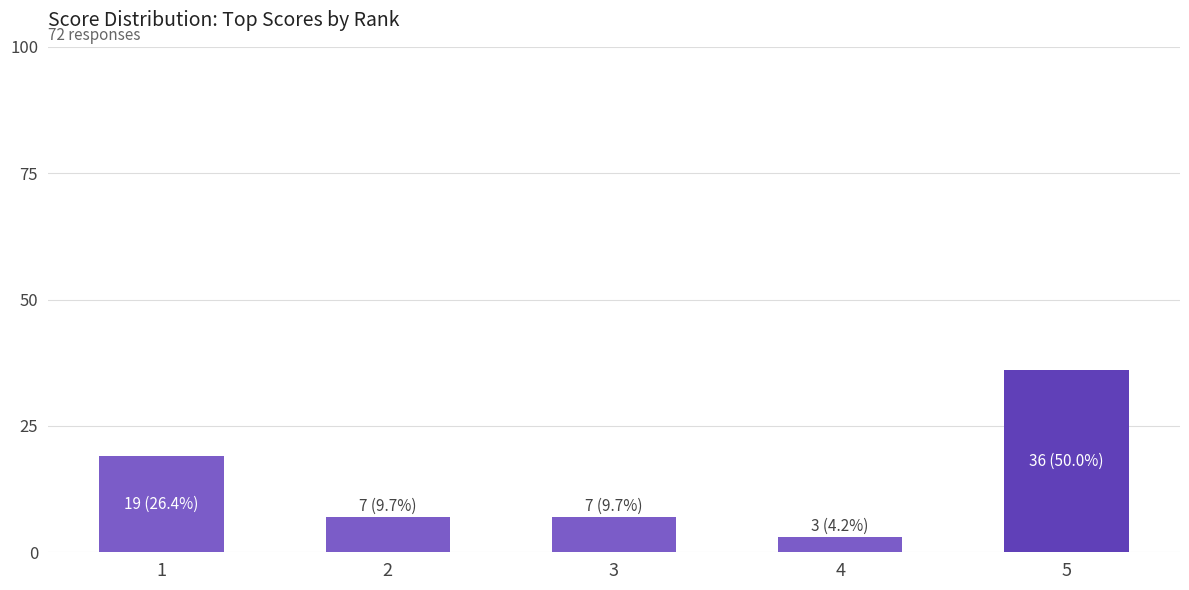

What is the sum of all values?

72